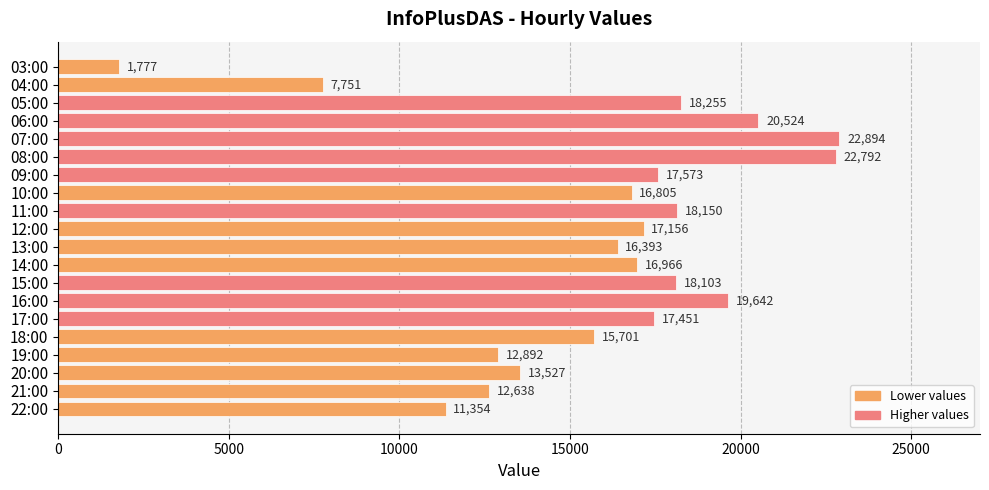

Approximately how many times larger is the value at 18:00 compared to 13:00?

1.0